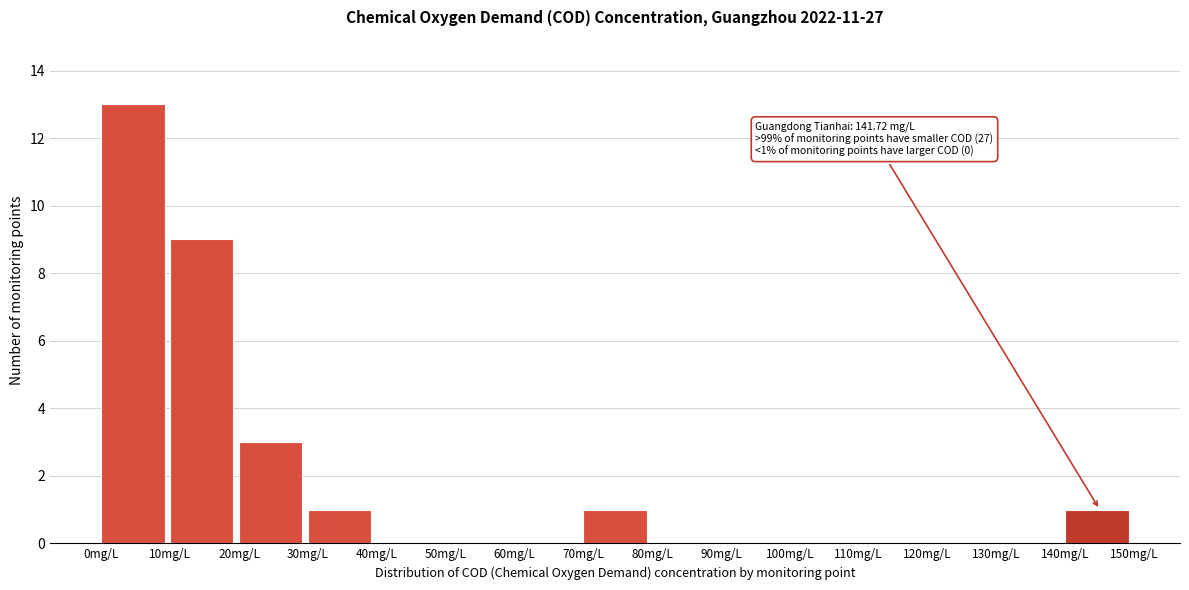

Which range on the x-axis has the tallest bar?

0 to 10